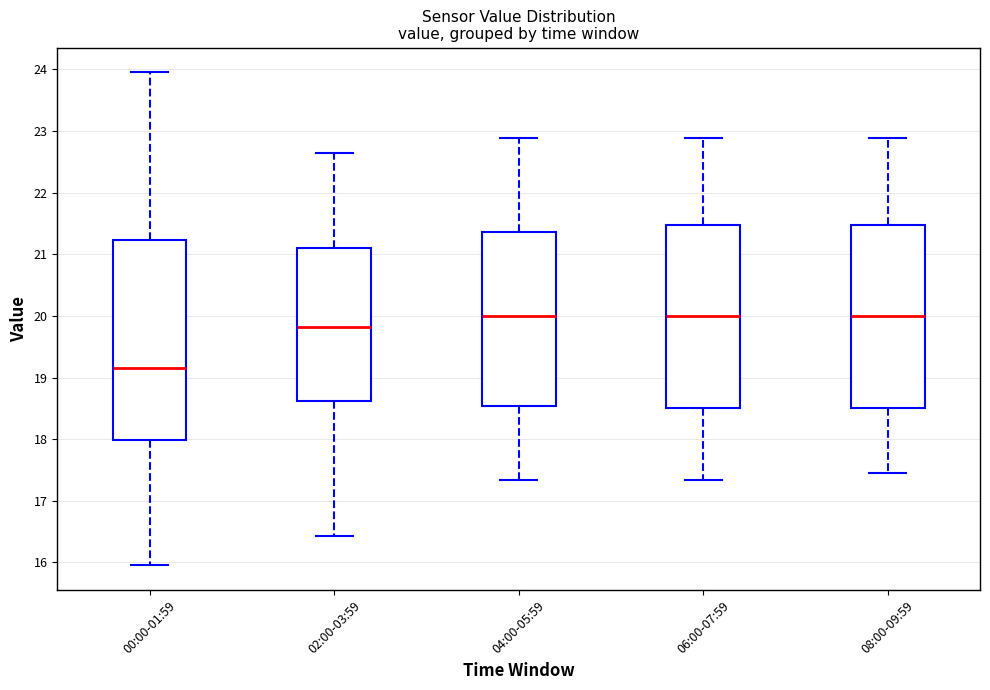

Where does the median line of the box for 08:00-09:59 sit on the y-axis? The values are not printed on the chart, so give them approximately, as read against the axis.

20.0